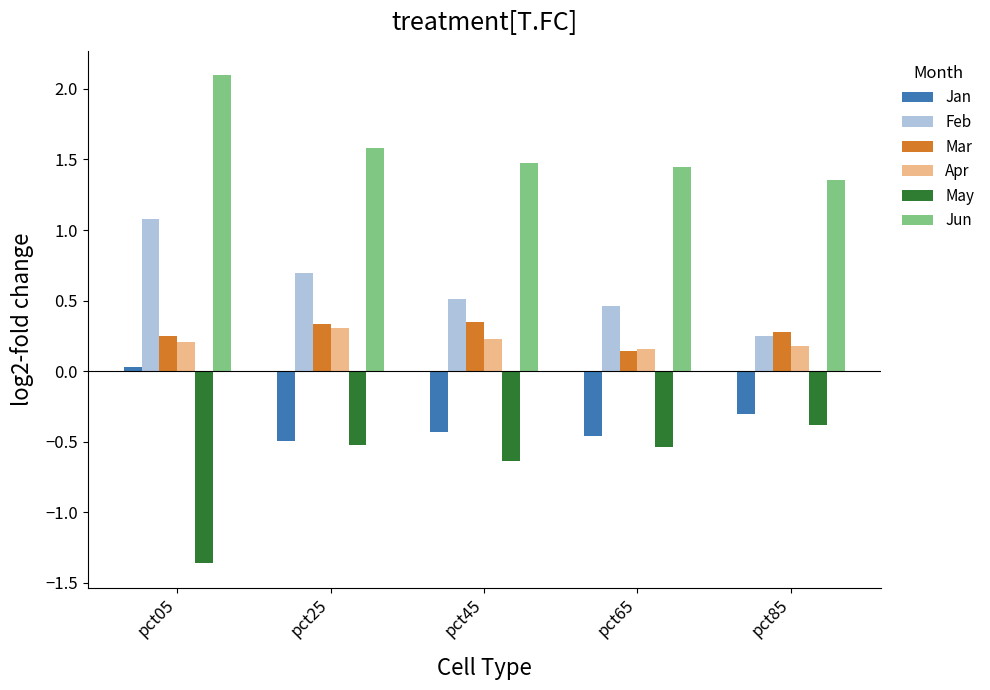

How many negative values does the Jan series have?

4